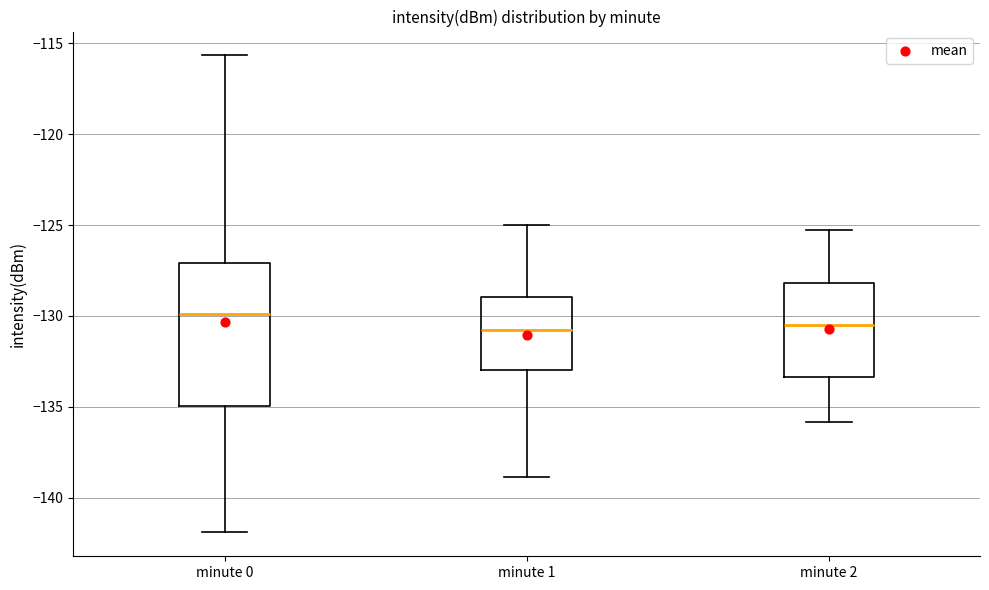

Which box is the tallest, from its lower edge to its upper edge?

minute 0